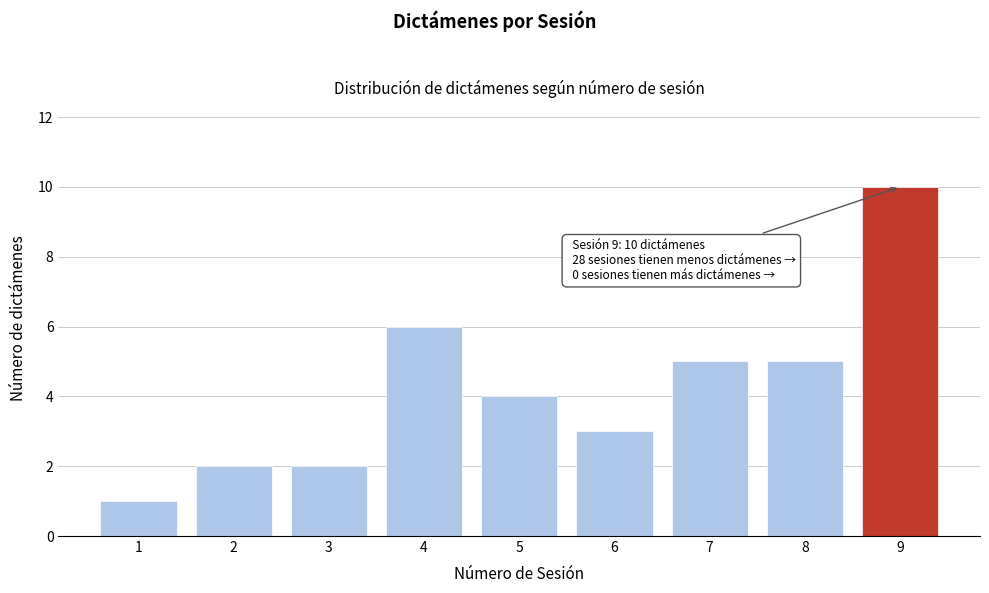

Reading right to left, list all the values displayed in this chart.

10	5	5	3	4	6	2	2	1